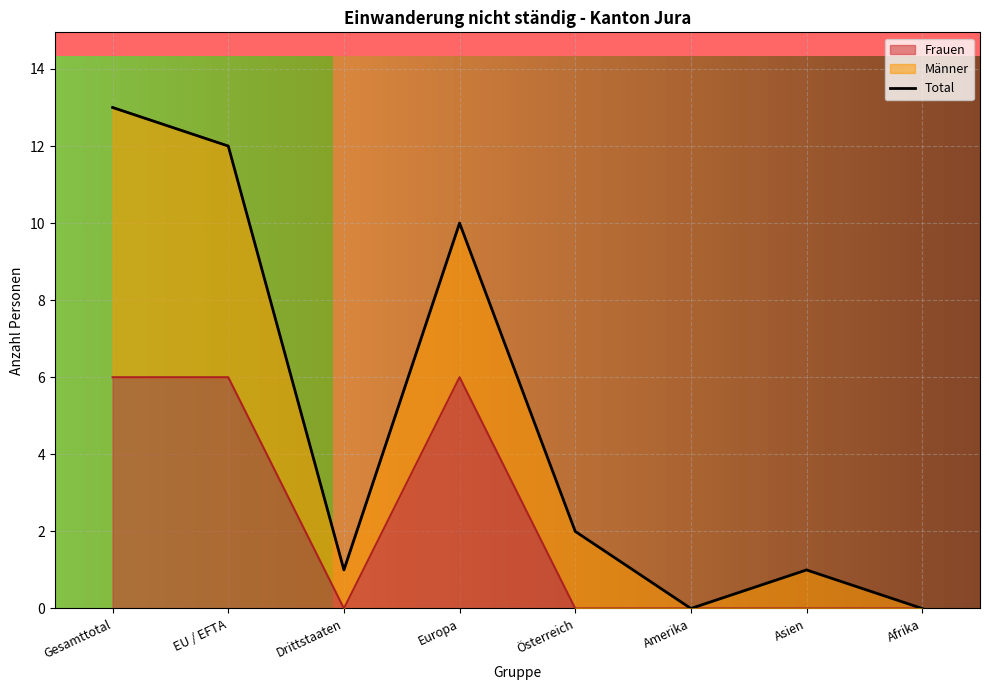

Where is the data nearest to the value 6?

Europa